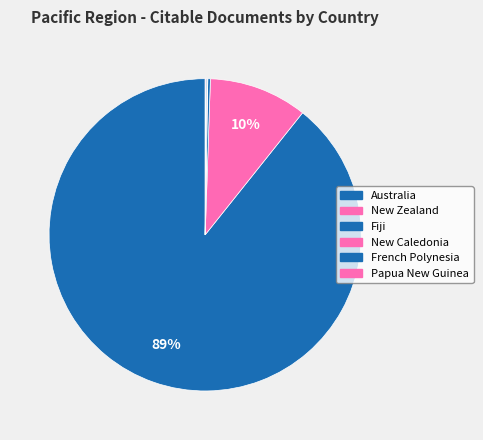

What percentage do New Caledonia and Fiji together represent?

0.3%